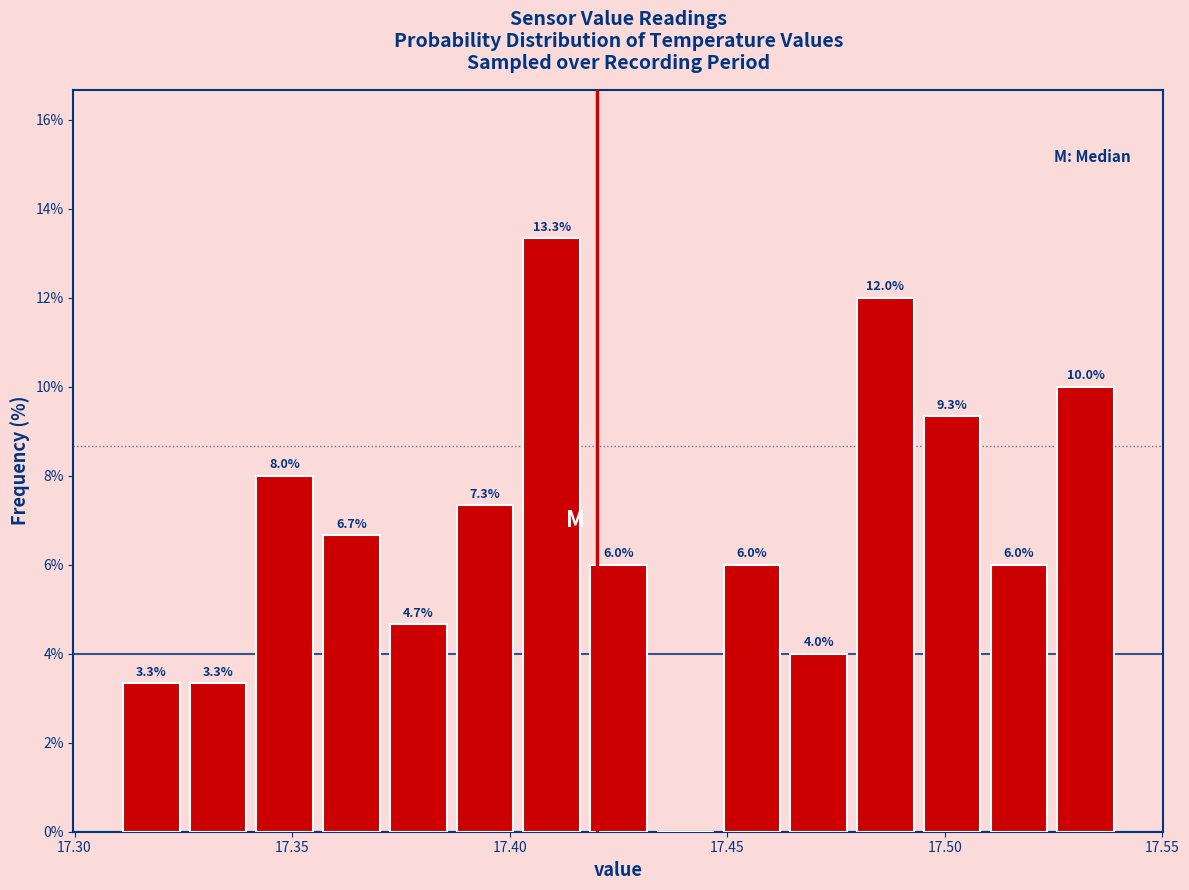

Read against the x-axis, roughly where is the centre of the tallest bar?

17.410